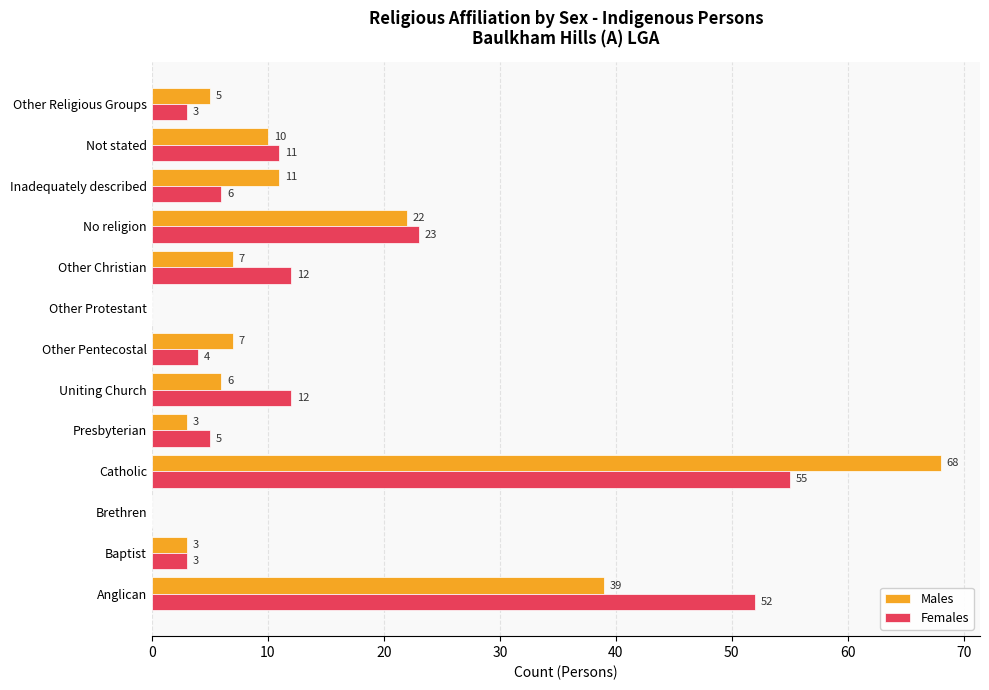

Is the value of Females at Anglican greater than the value of Males at Uniting Church?

Yes